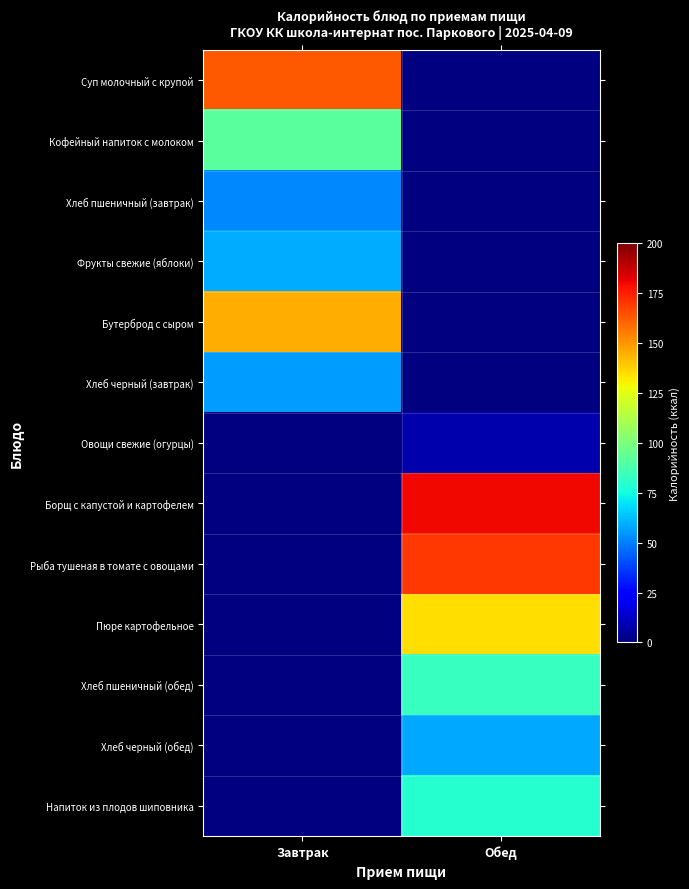

How many categories are shown in the chart?

2